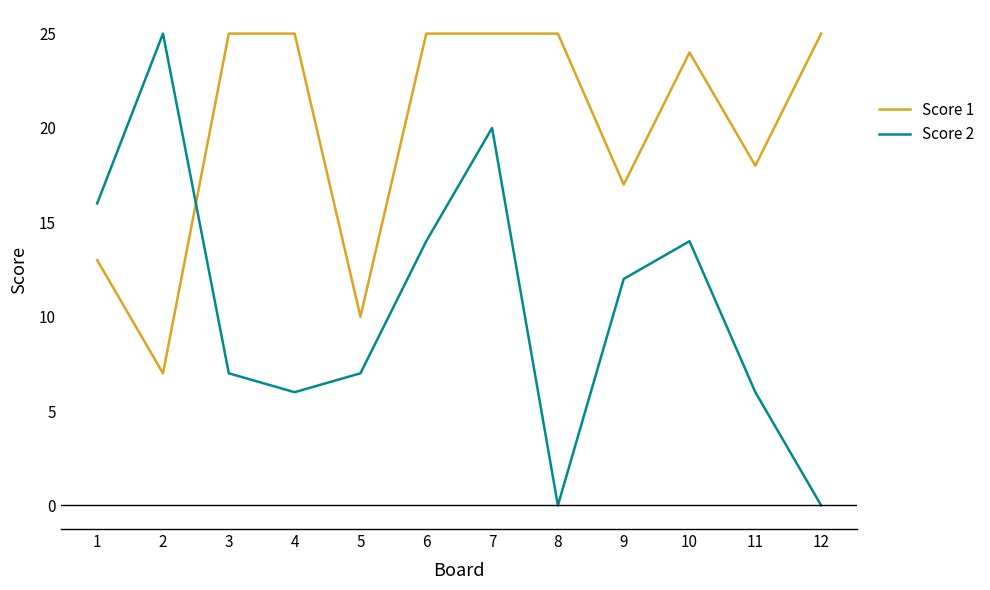

The Score 1 series shows 25 at 12. True or false?

True